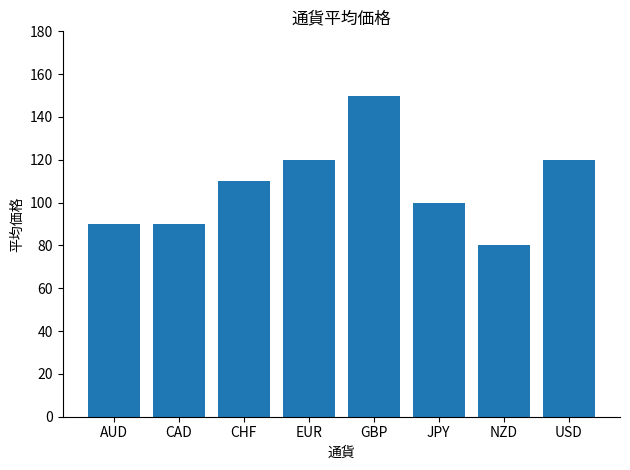

Reading left to right, list all the values displayed in this chart.

AUD=90	CAD=90	CHF=110	EUR=120	GBP=150	JPY=100	NZD=80	USD=120